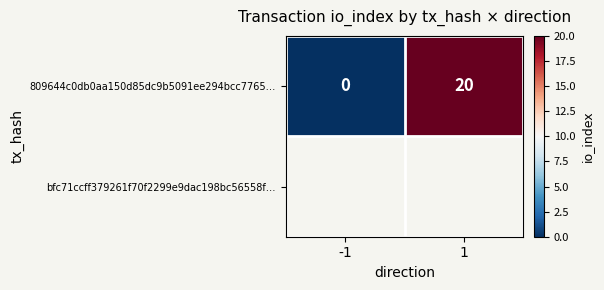

Reading right to left, what are all the values shown in this chart?

1=20	-1=0